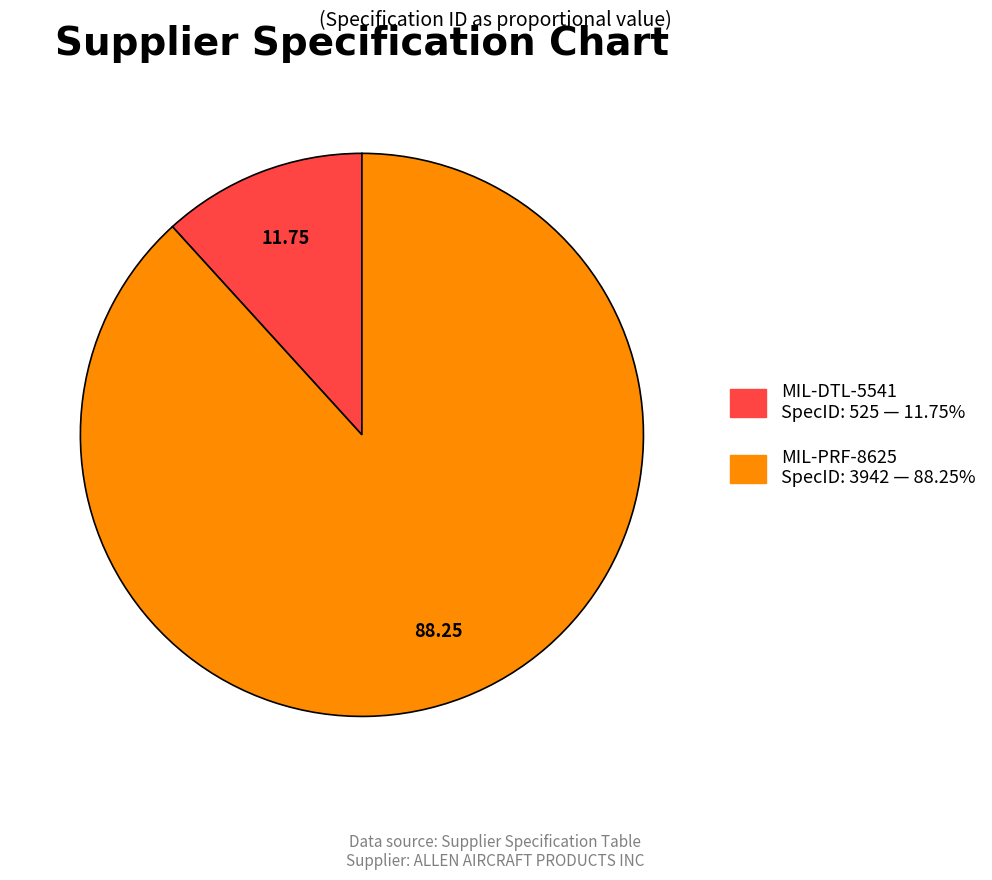

Rank the categories by value from lowest to highest.

MIL-DTL-5541, MIL-PRF-8625